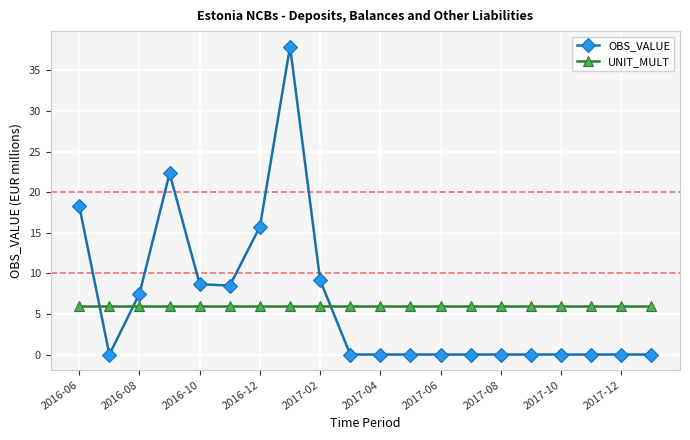

What is the value of the OBS_VALUE point at the 4th from the left?

22.3